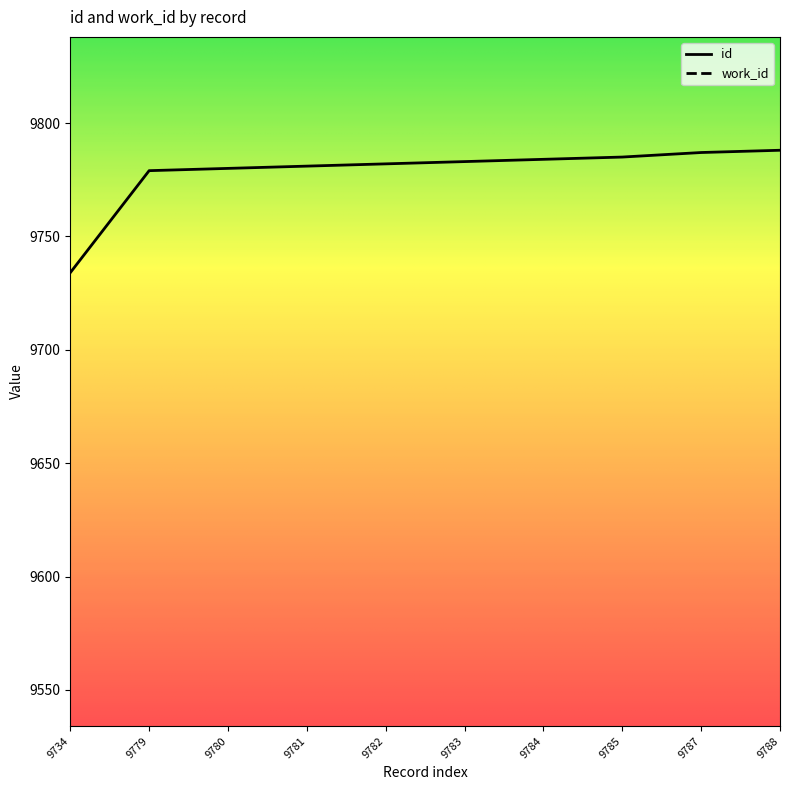

At which category is the sum across all series the highest?

9788